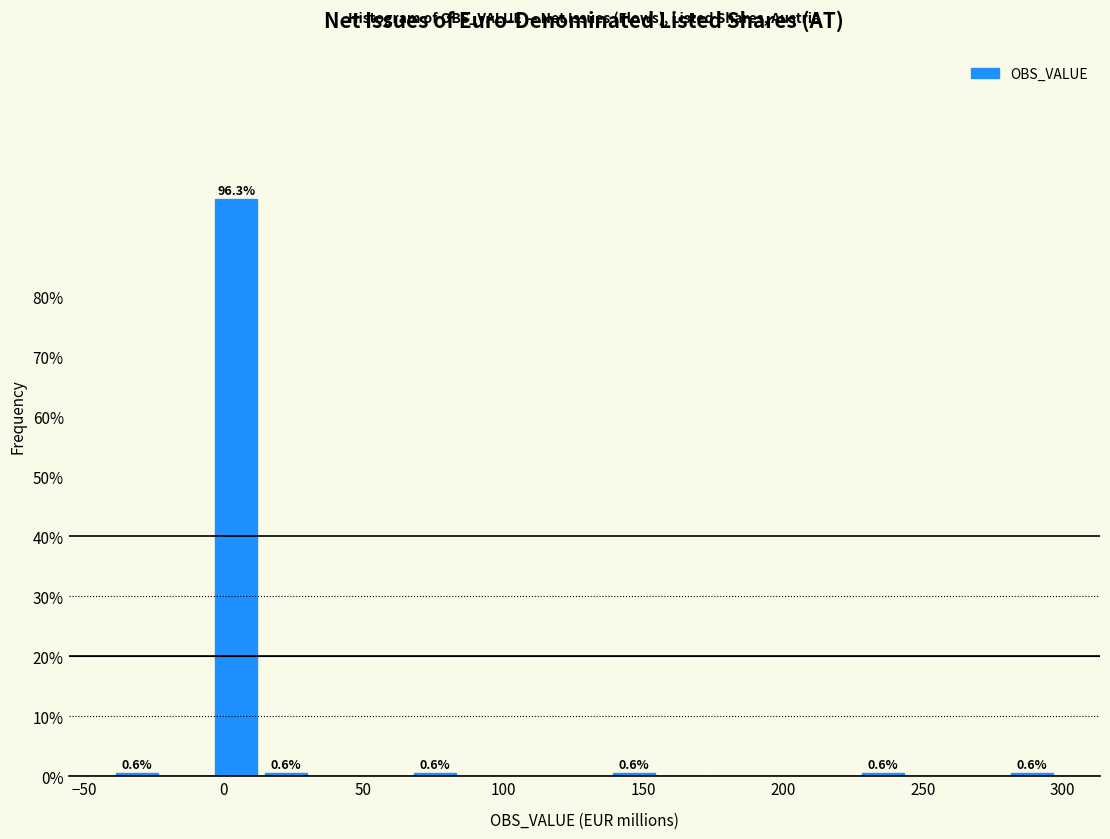

Around what value on the x-axis is the tallest bar? Give the approximate position of its centre, as read against the axis.

5